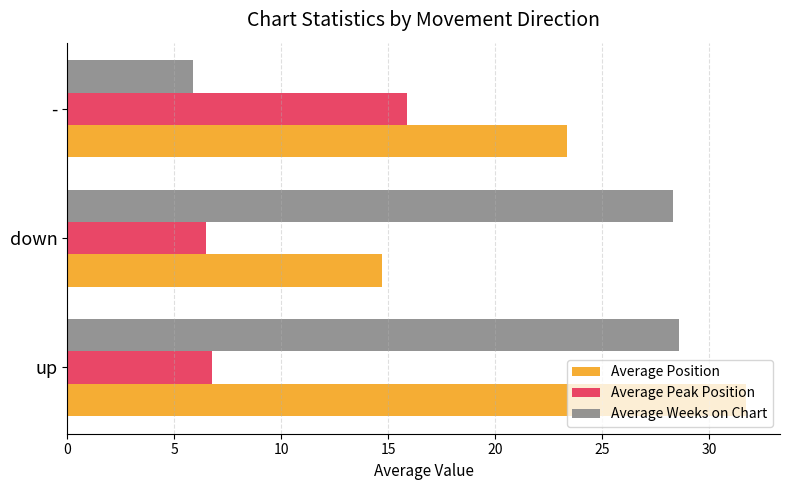

Rank the series at down from highest to lowest value.

Average Weeks on Chart, Average Position, Average Peak Position